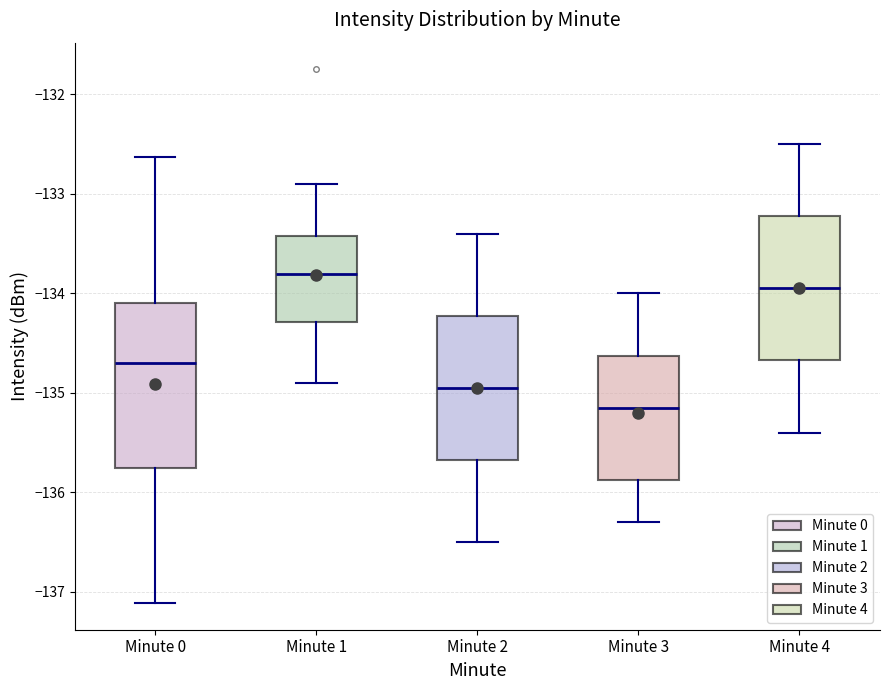

Reading left to right, transcribe this box plot: for each box, give where its median line is, the range the box spans, and where its two whiskers end, as read against the y-axis. The values are not printed on the chart, so give them approximately, as read against the axis.

Minute 0: median -134.7, box -135.8 to -134.1, whiskers -137.1 to -132.6
Minute 1: median -133.8, box -134.3 to -133.4, whiskers -134.9 to -132.9
Minute 2: median -134.9, box -135.7 to -134.2, whiskers -136.5 to -133.4
Minute 3: median -135.1, box -135.9 to -134.6, whiskers -136.3 to -134.0
Minute 4: median -133.9, box -134.7 to -133.2, whiskers -135.4 to -132.5